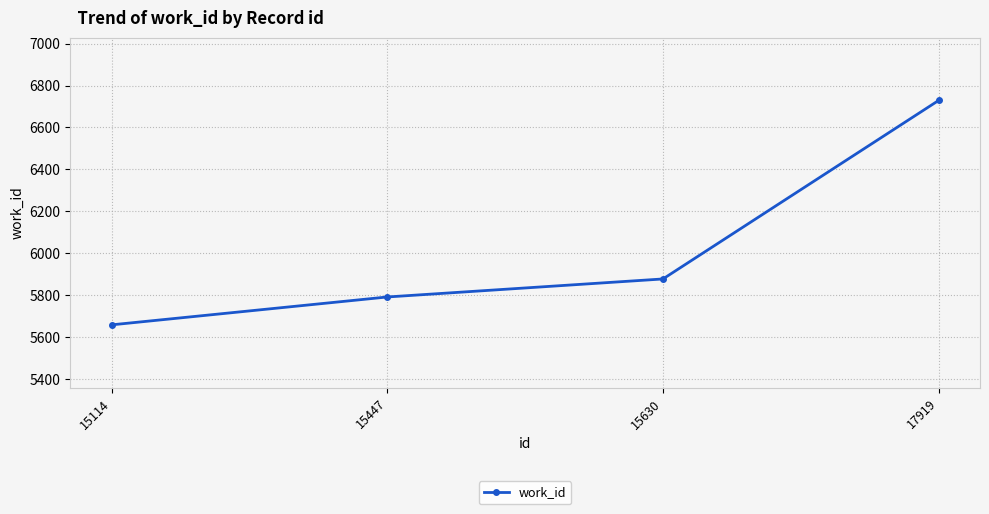

Where is the data nearest to the value 6193?

15630